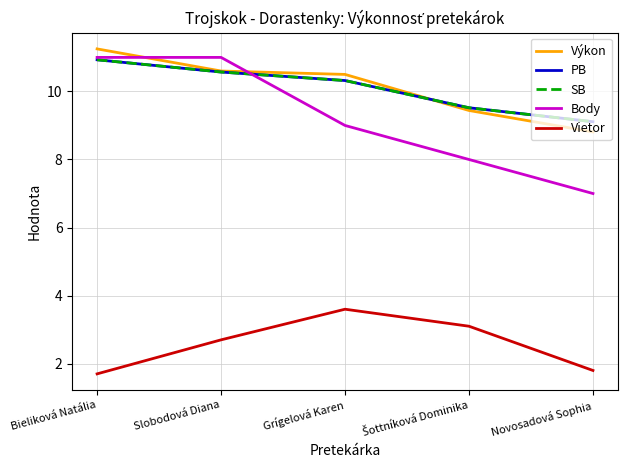

What is the highest value of the SB series?

10.9